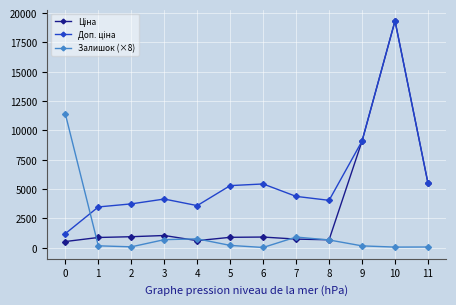

What is the total value across all series at 8?

5364.6